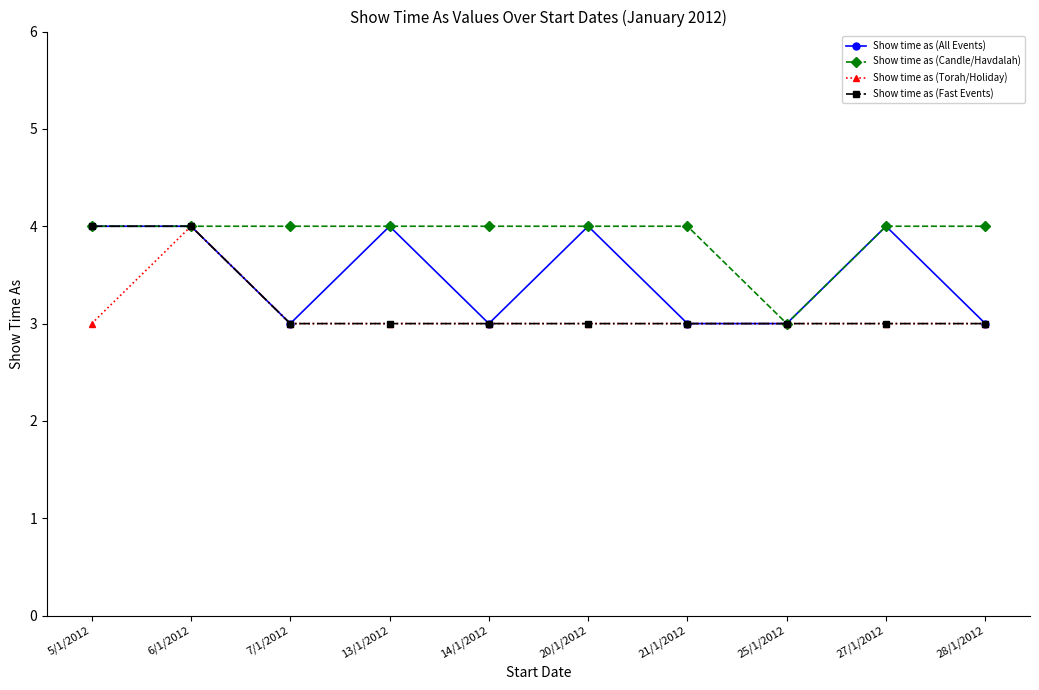

Reading left to right, extract all data points from this chart.

Show time as (All Events): 5/1/2012=4	6/1/2012=4	7/1/2012=3	13/1/2012=4	14/1/2012=3	20/1/2012=4	21/1/2012=3	25/1/2012=3	27/1/2012=4	28/1/2012=3
Show time as (Candle/Havdalah): 5/1/2012=4	6/1/2012=4	7/1/2012=4	13/1/2012=4	14/1/2012=4	20/1/2012=4	21/1/2012=4	25/1/2012=3	27/1/2012=4	28/1/2012=4
Show time as (Torah/Holiday): 5/1/2012=3	6/1/2012=4	7/1/2012=3	13/1/2012=3	14/1/2012=3	20/1/2012=3	21/1/2012=3	25/1/2012=3	27/1/2012=3	28/1/2012=3
Show time as (Fast Events): 5/1/2012=4	6/1/2012=4	7/1/2012=3	13/1/2012=3	14/1/2012=3	20/1/2012=3	21/1/2012=3	25/1/2012=3	27/1/2012=3	28/1/2012=3